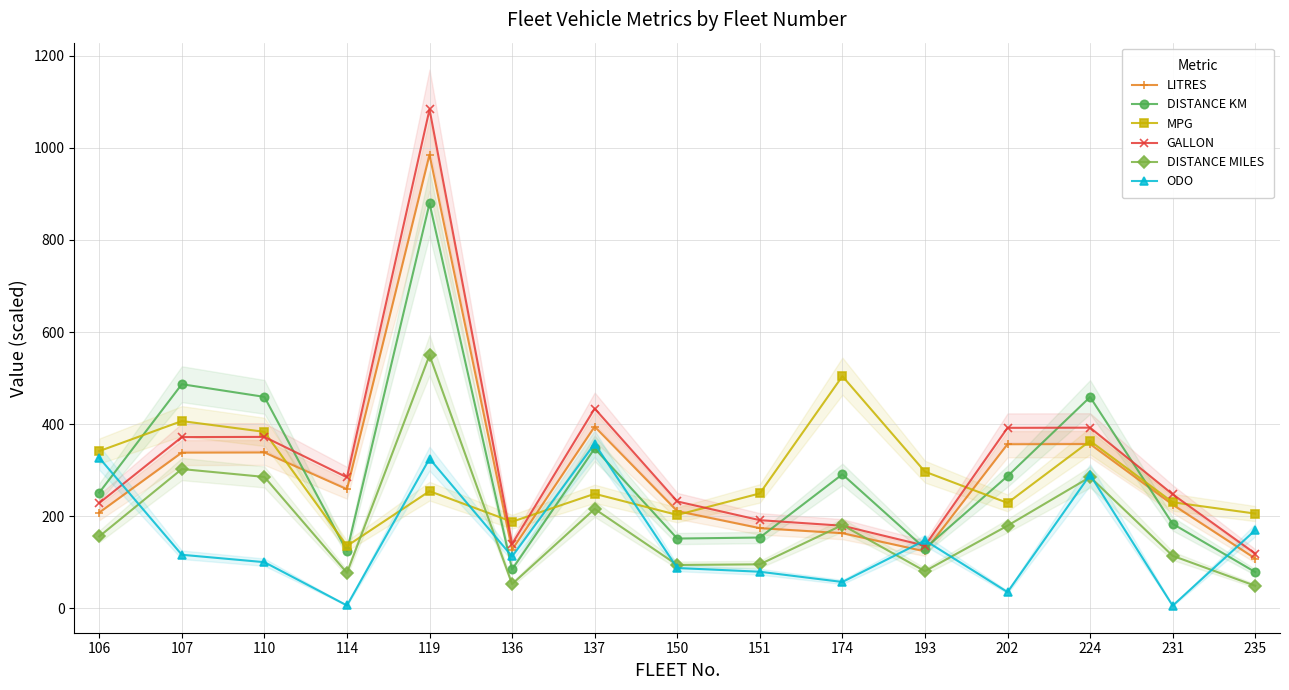

Reading right to left, transcribe all the data shown in this chart.

LITRES: 235=108.0	231=225.1	224=356.6	202=356.3	193=123.6	174=163.1	151=174.0	150=211.0	137=394.5	136=127.2	119=985.0	114=258.6	110=338.5	107=338.1	106=207.9
DISTANCE KM: 235=78.7	231=183.5	224=458.8	202=287.0	193=129.9	174=291.0	151=153.7	150=151.5	137=347.3	136=84.7	119=879.4	114=124.0	110=459.1	107=486.7	106=251.2
MPG: 235=205.7	231=230.3	224=363.4	202=228.9	193=296.7	174=504.1	151=249.5	150=202.8	137=248.7	136=188.0	119=254.4	114=135.4	110=383.2	107=406.6	106=341.4
GALLON: 235=118.8	231=247.5	224=392.2	202=391.9	193=136.0	174=179.3	151=191.4	150=232.0	137=433.8	136=139.9	119=1083.4	114=284.4	110=372.2	107=371.8	106=228.6
DISTANCE MILES: 235=48.9	231=114.0	224=285.1	202=179.4	193=80.7	174=180.8	151=95.5	150=94.1	137=215.8	136=52.6	119=549.6	114=77.1	110=285.3	107=302.4	106=156.1
ODO: 235=169.7	231=5.7	224=289.8	202=35.3	193=147.6	174=57.2	151=79.4	150=87.5	137=357.4	136=112.6	119=325.0	114=6.2	110=100.2	107=116.3	106=326.8